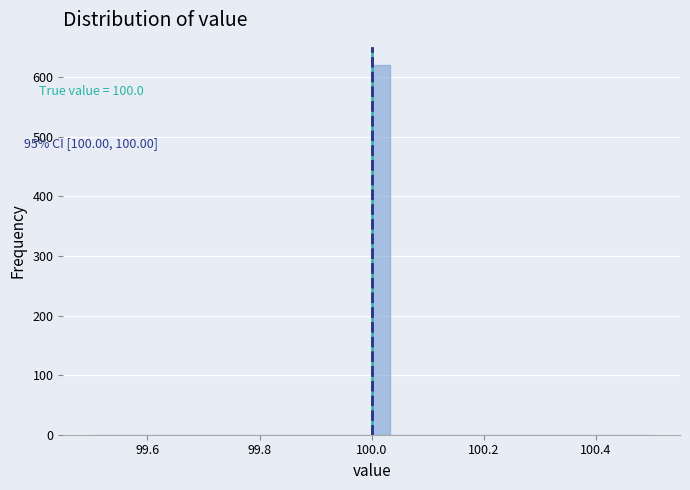

Read against the x-axis, roughly where is the centre of the tallest bar?

100.02